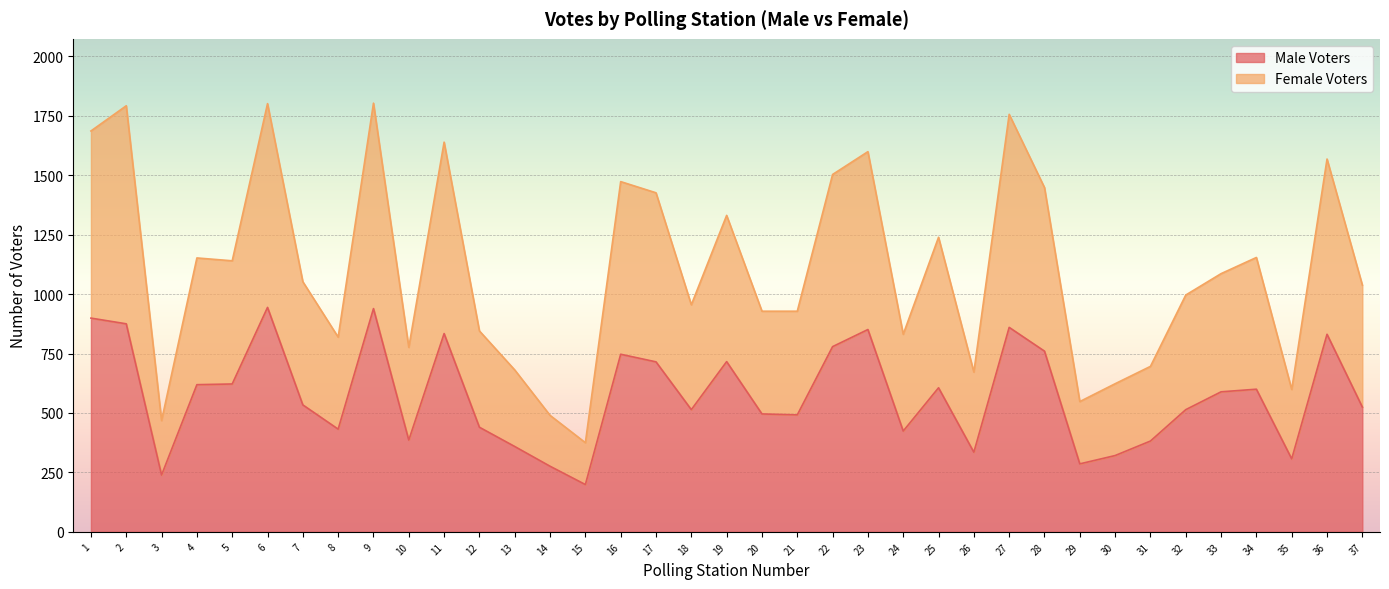

List the series in order of their overall mean, lowest first.

Male Voters, Female Voters